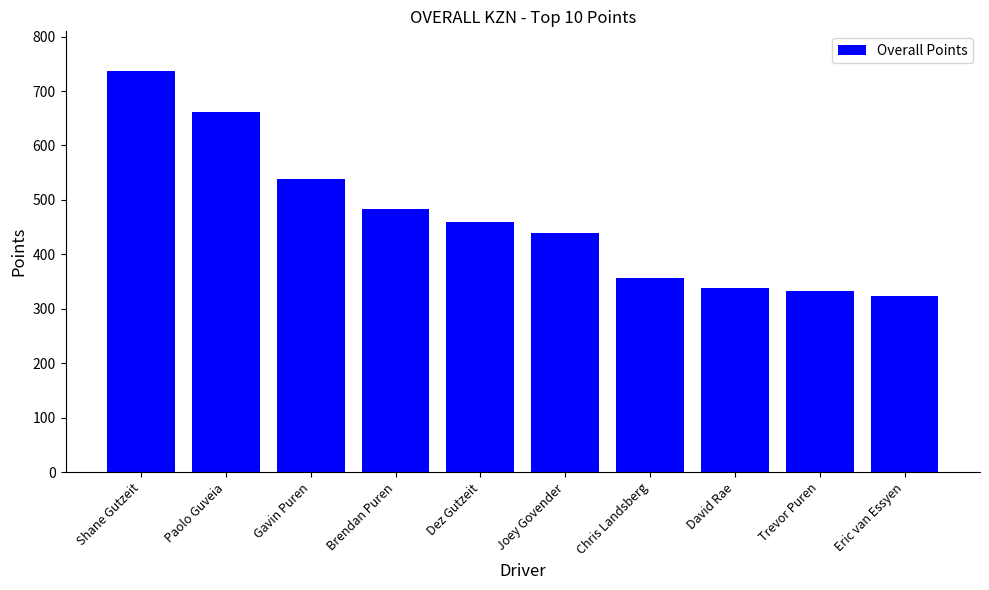

Approximately how many times larger is the value at Gavin Puren compared to Dez Gutzeit?

1.2